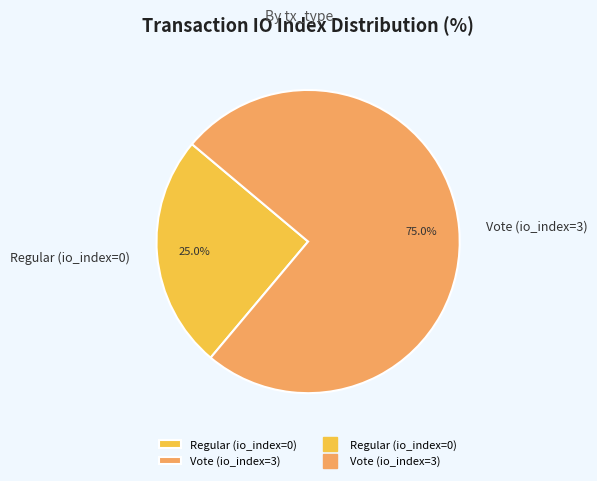

Which has a higher value, Vote (io_index=3) or Regular (io_index=0)?

Vote (io_index=3)